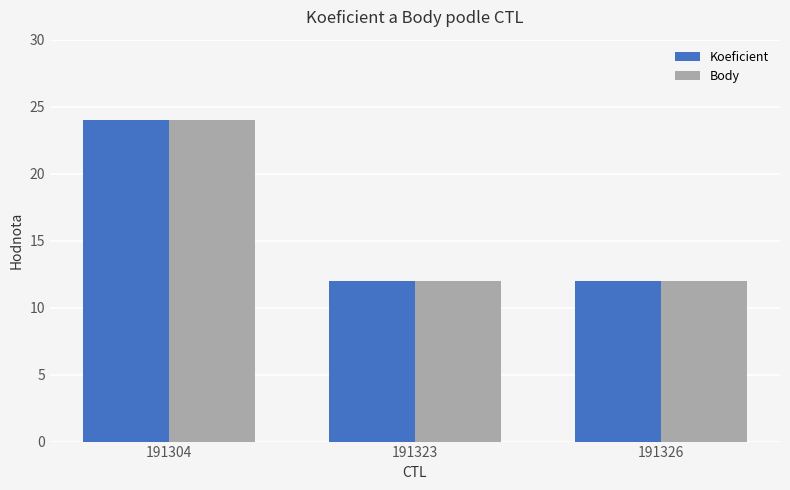

At which category is the sum across all series the highest?

191304